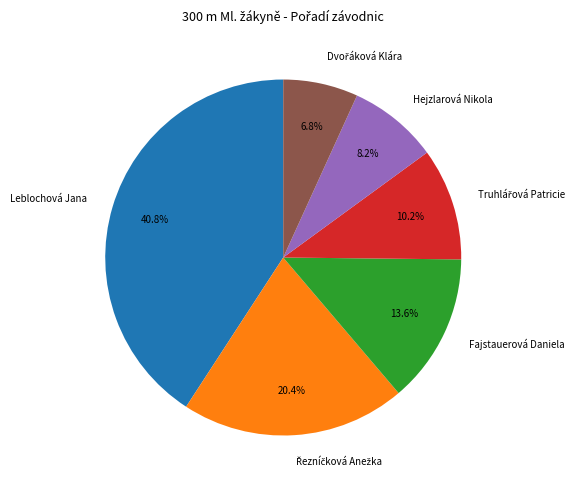

To the nearest percent, what portion does Leblochová Jana represent?

41%